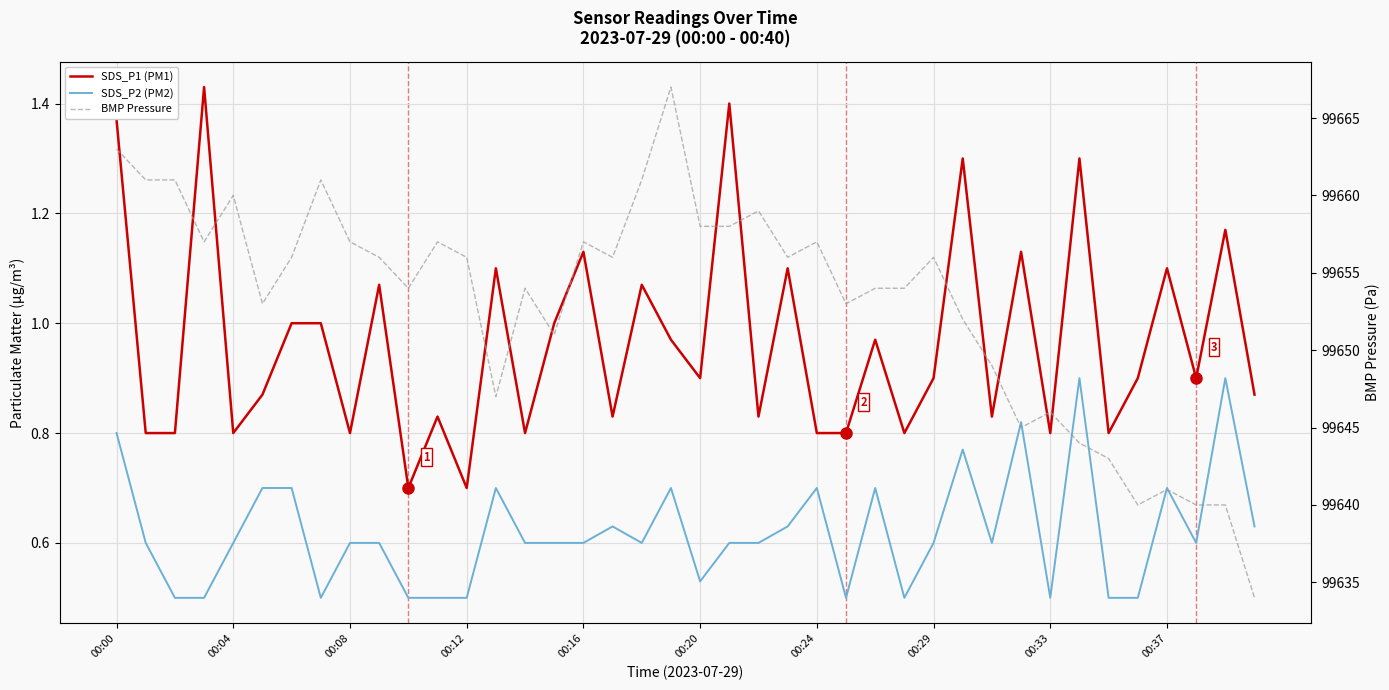

How many interior local peaks does the SDS_P1 (PM1) series have?

14